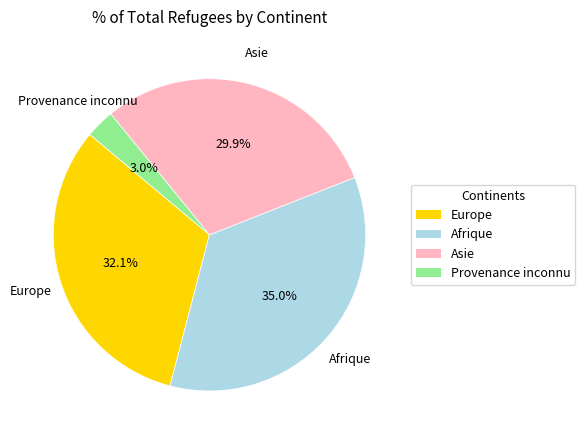

What percentage is NOT represented by Europe?

67.9%